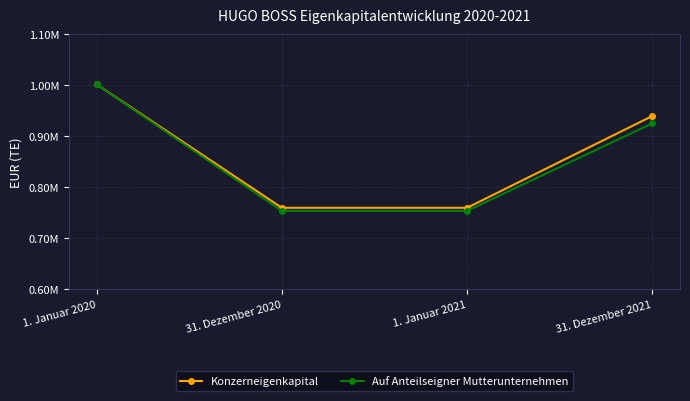

Where does the Auf Anteilseigner Mutterunternehmen series first go above 925387?

1. Januar 2020